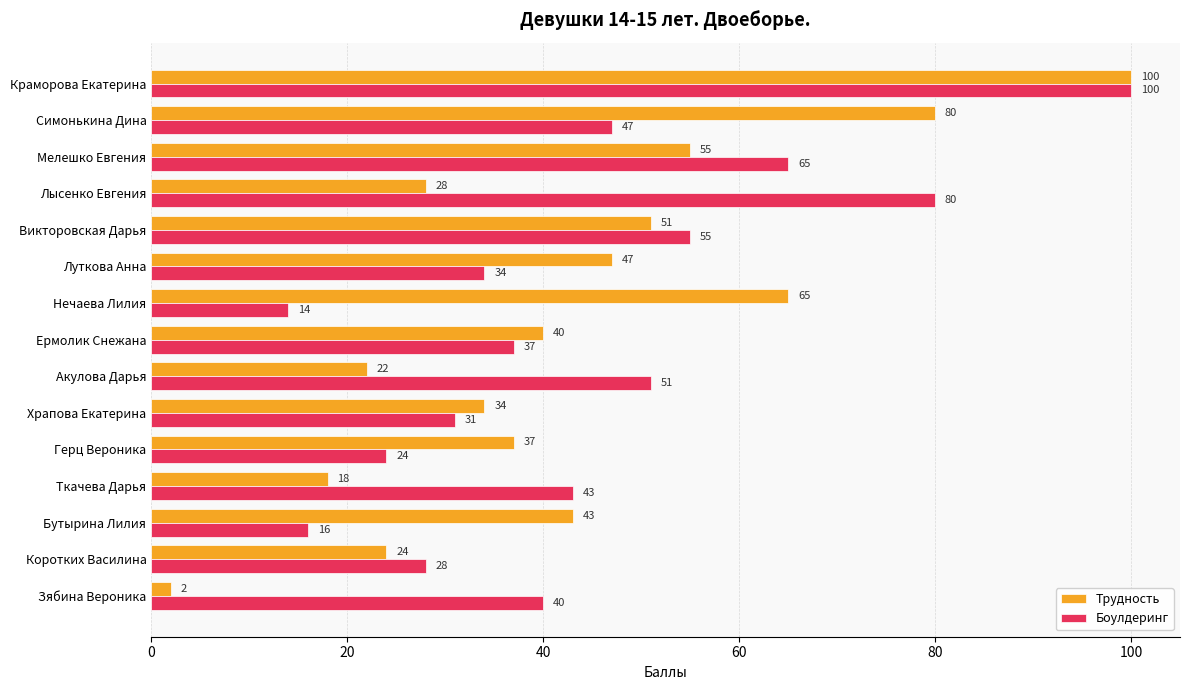

True or false: Боулдеринг has a value of 37 at Ермолик Снежана.

True